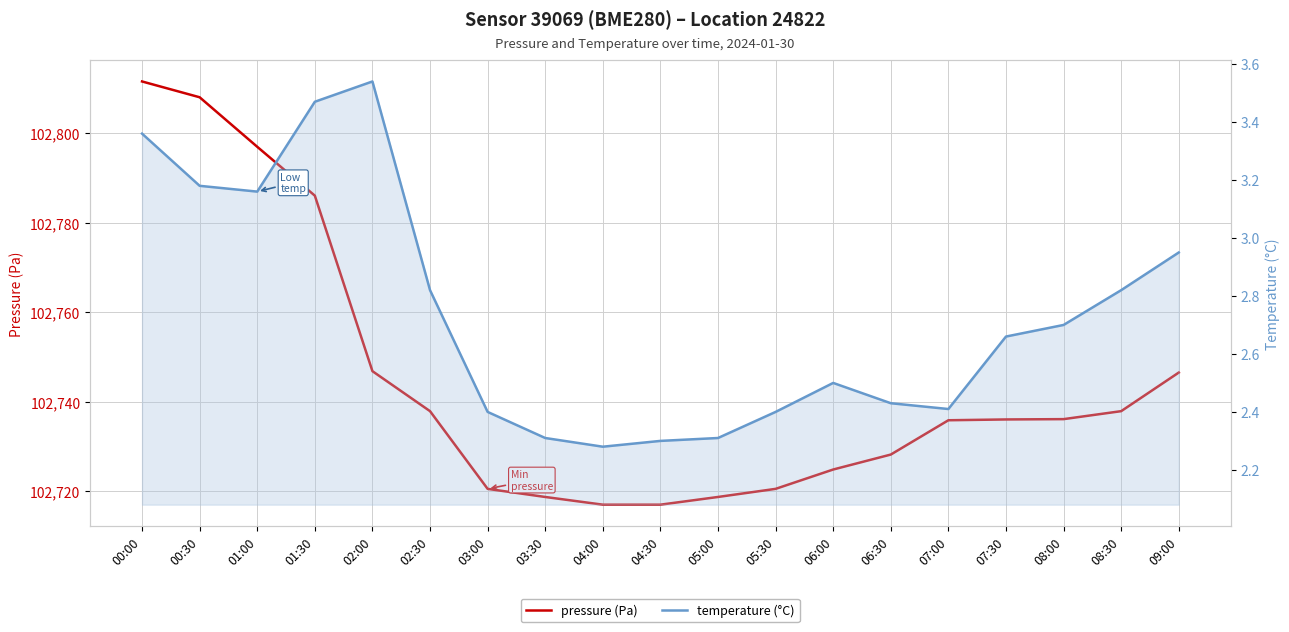

What are all the series names shown in the legend?

pressure, temperature